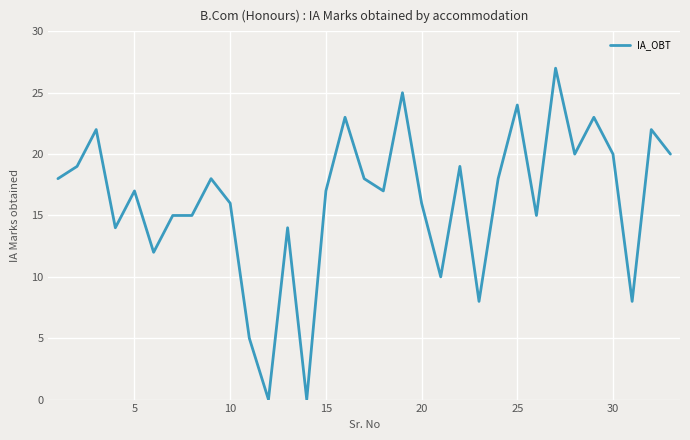

What is the greatest value displayed?

27